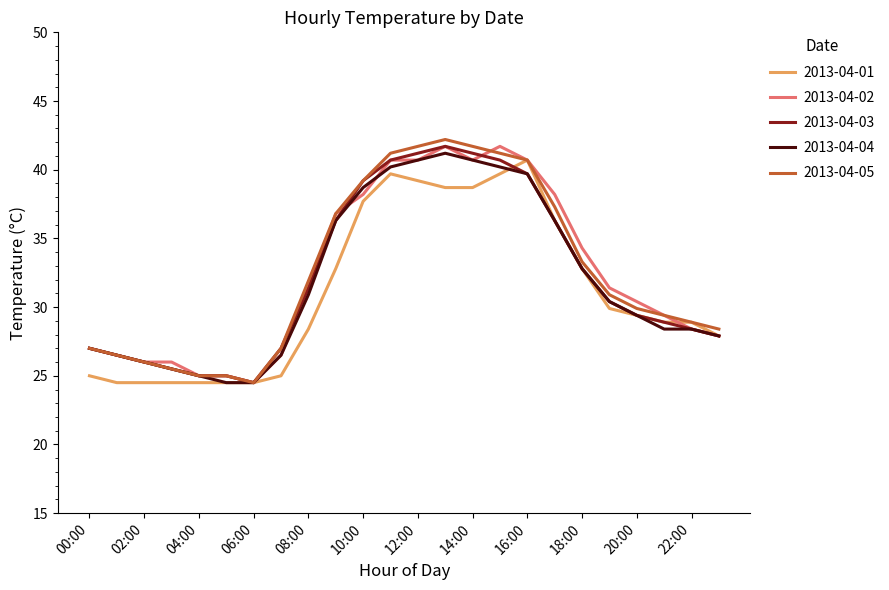

What is the minimum value for 2013-04-02?

24.5